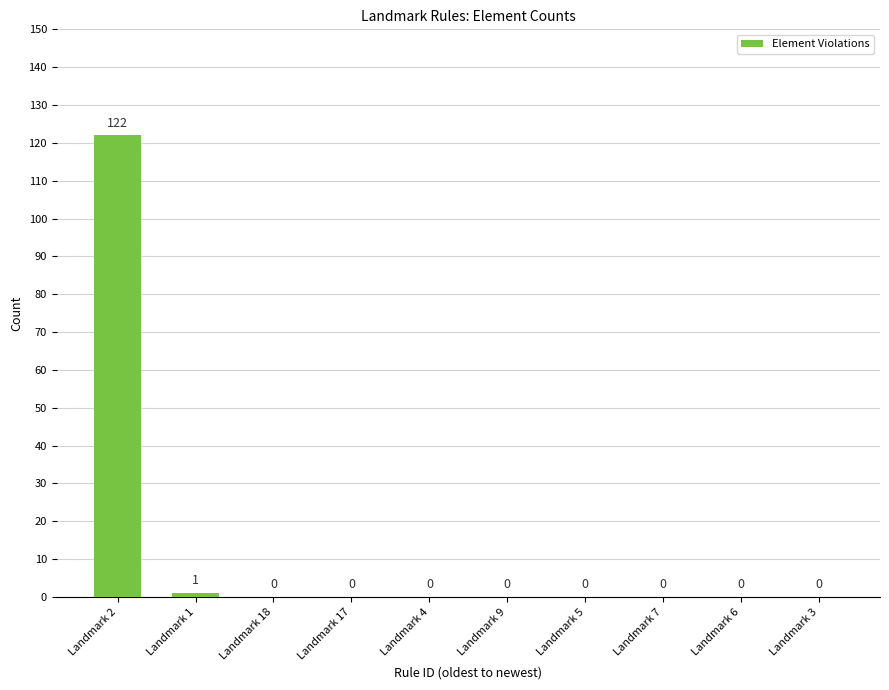

Count the number of values greater than 0.

2